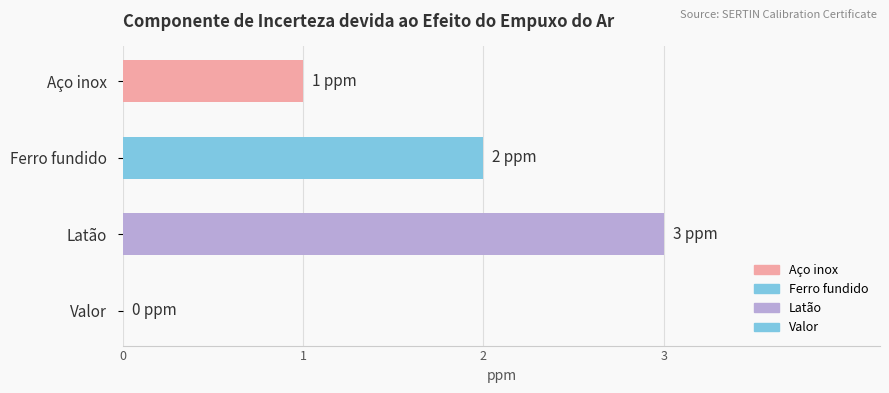

Which has a higher value, Latão or Ferro fundido?

Latão